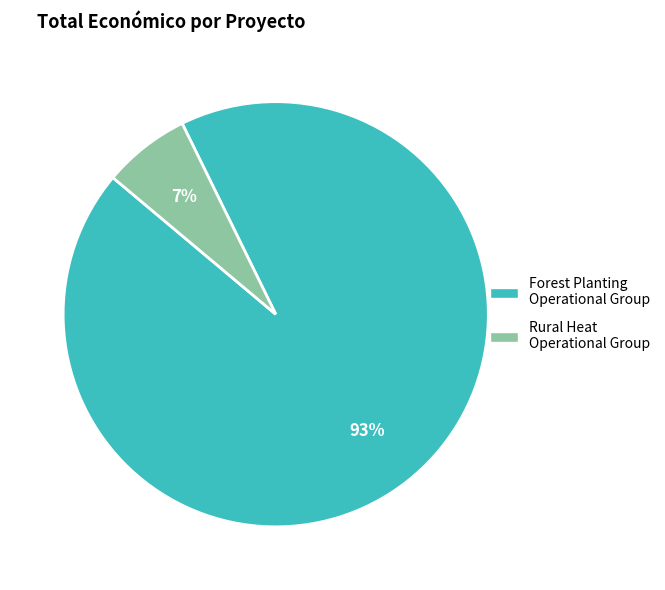

To the nearest percent, what percentage of the pie is Forest Planting Operational Group?

93%